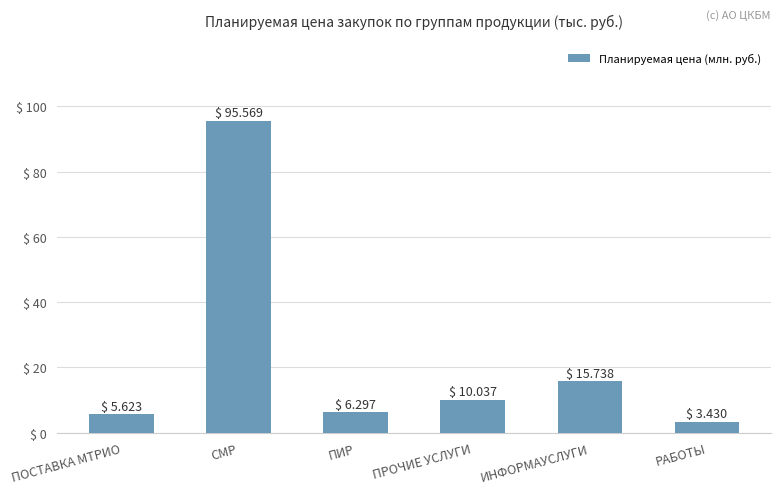

Does the chart contain any negative values?

No